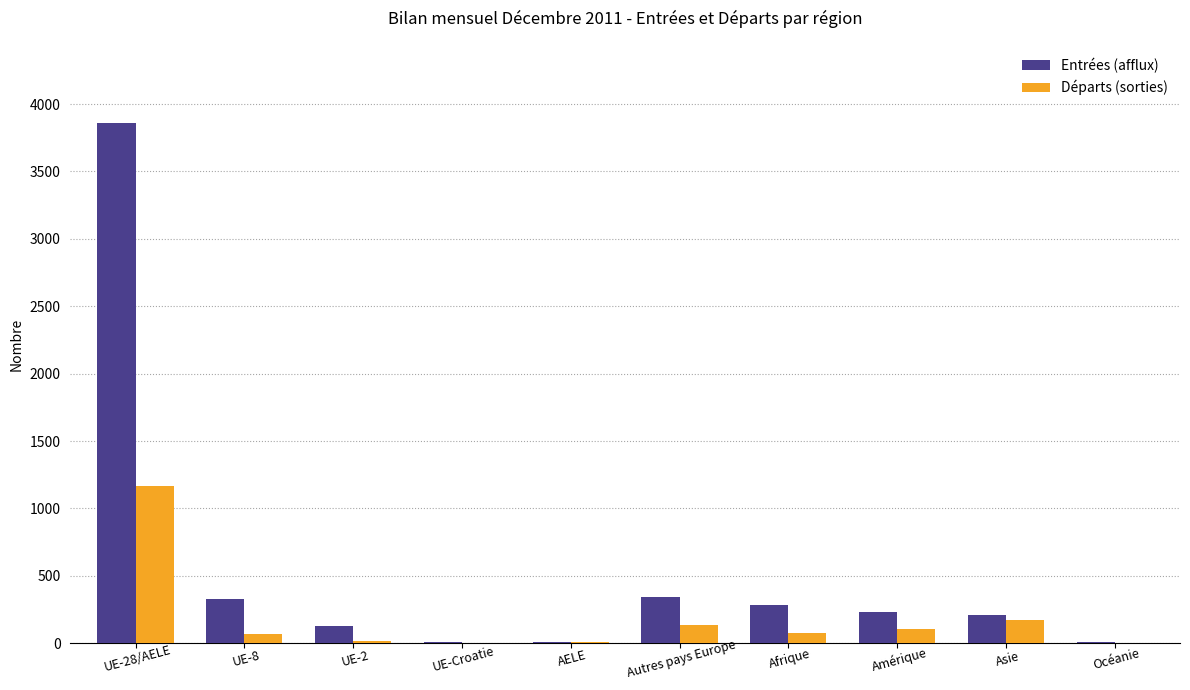

How many groups of bars are there?

10